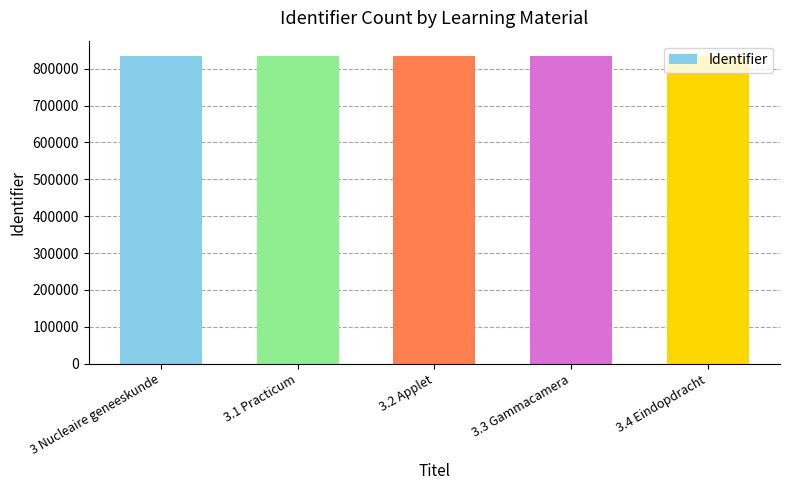

What is the value of the 4th bar from the left?

834549